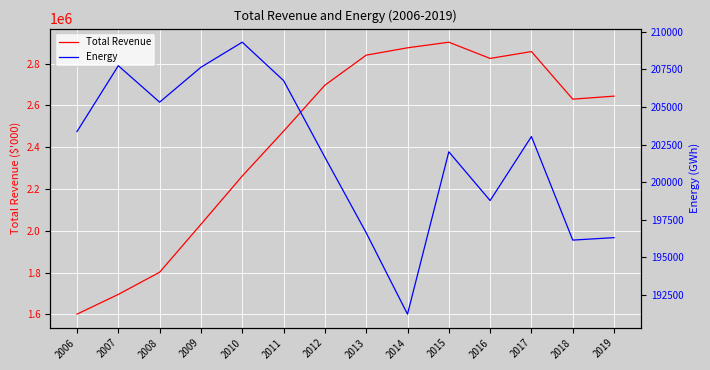

Rank the series by their maximum value, from highest to lowest.

Total Revenue, Energy